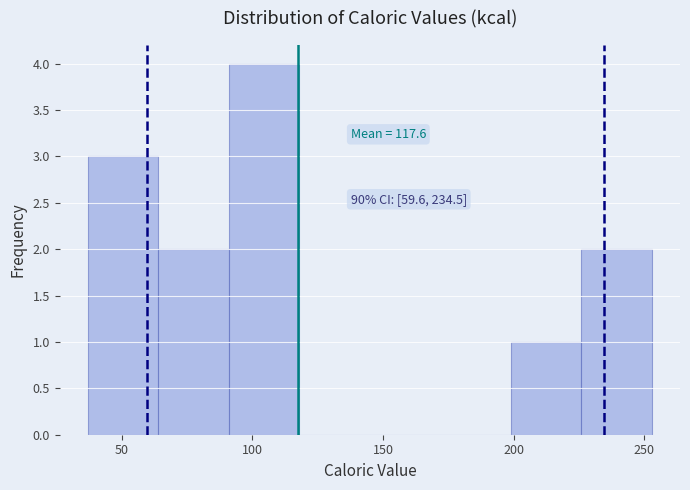

Over which range of the x-axis is the bar tallest?

90 to 120